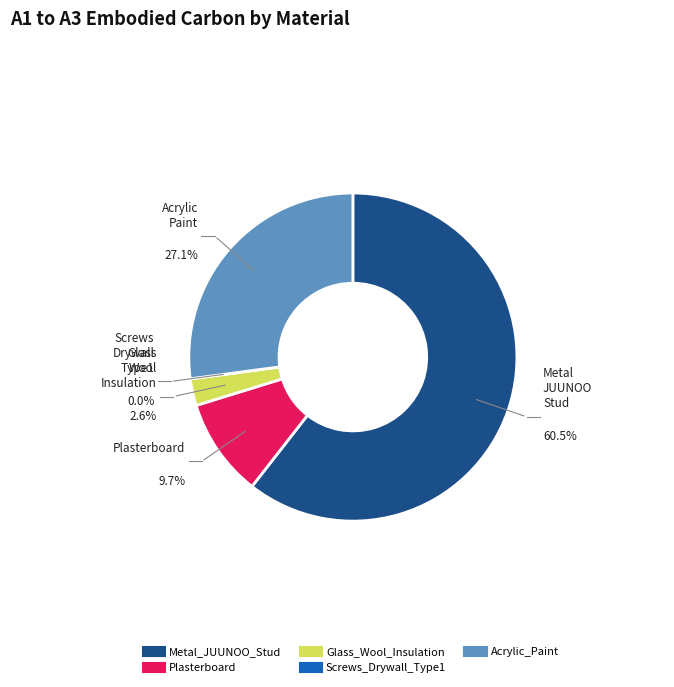

Do Plasterboard and Metal_JUUNOO_Stud together represent more than half of the pie?

Yes